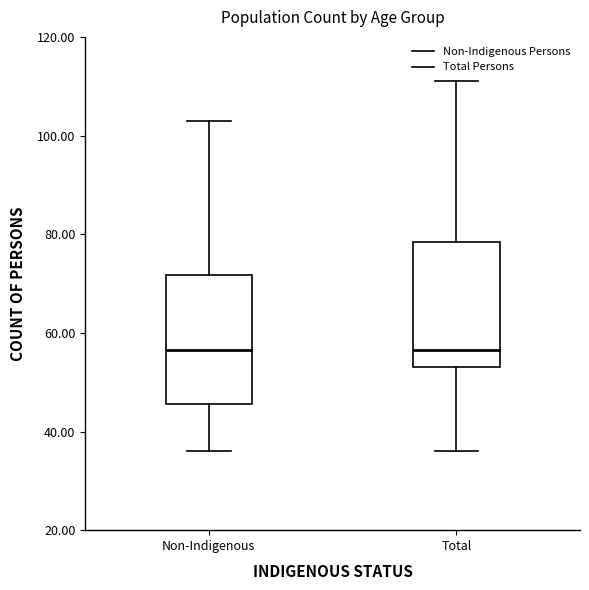

Reading left to right, read every box against the y-axis: the position of its median line, the range the box covers, and the ends of its whiskers. The values are not printed on the chart, so give them approximately, as read against the axis.

Non-Indigenous: median 56, box 46 to 72, whiskers 36 to 104
Total: median 56, box 54 to 78, whiskers 36 to 112